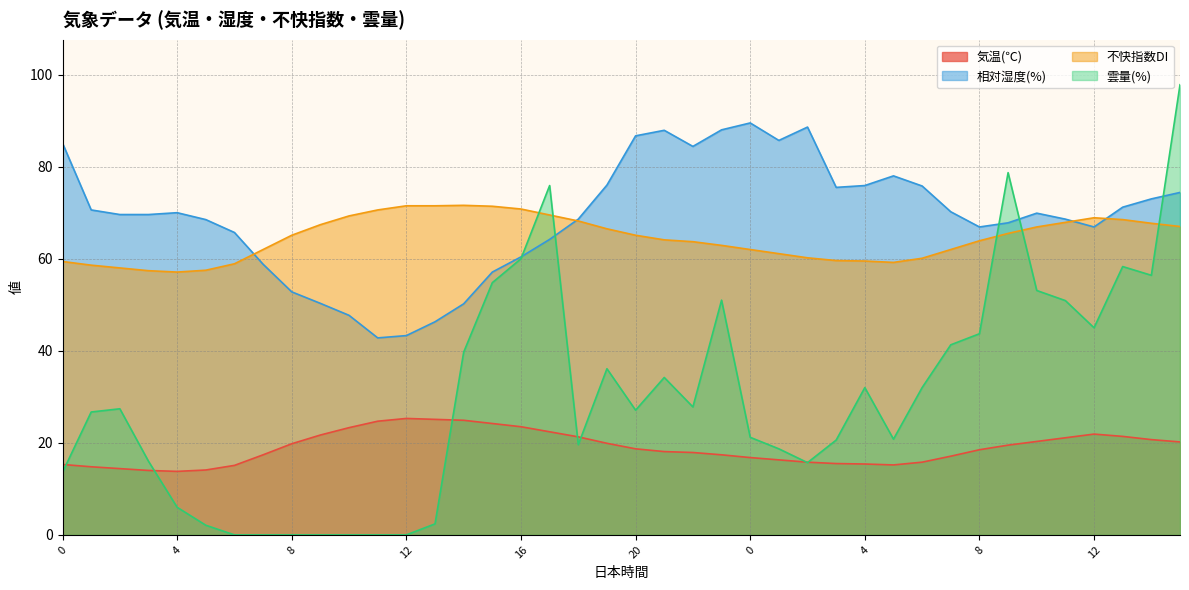

What is the sum of the 相対湿度(%) values at 15 and 1?

160.1